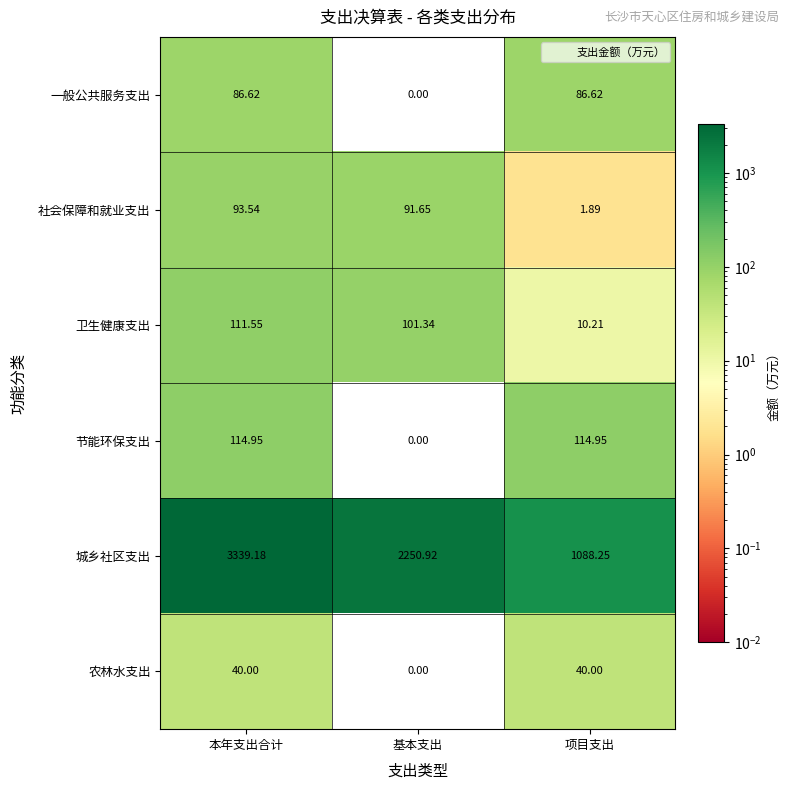

List the series in order of their peak value, lowest first.

农林水支出, 一般公共服务支出, 社会保障和就业支出, 卫生健康支出, 节能环保支出, 城乡社区支出